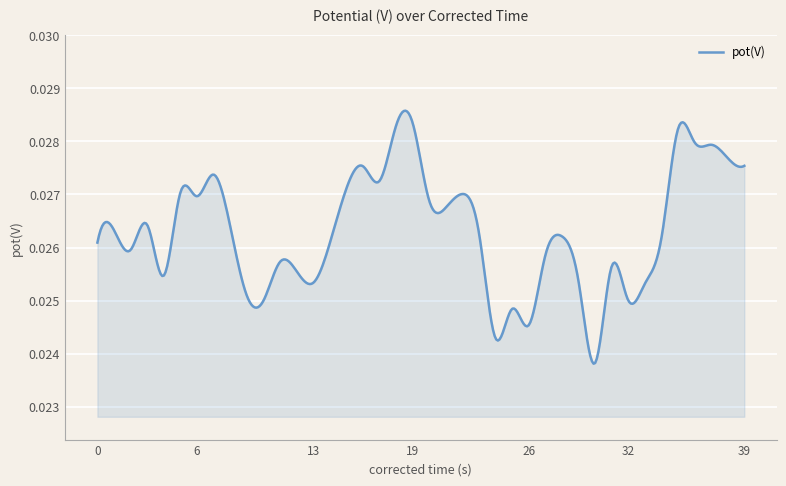

At which category does the data reach its first local peak?

1